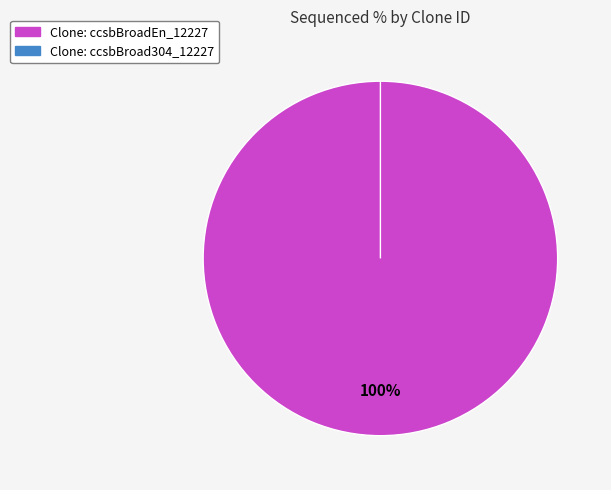

What is the total percentage of ccsbBroadEn_12227 and ccsbBroad304_12227?

100.0%